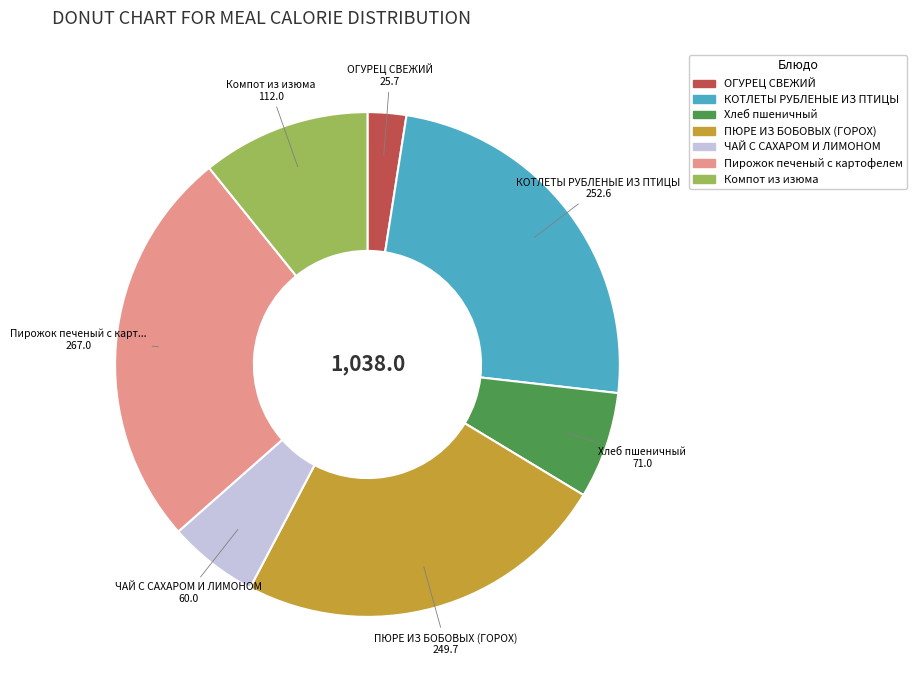

The Хлеб пшеничный slice represents 7% of the pie. True or false?

True